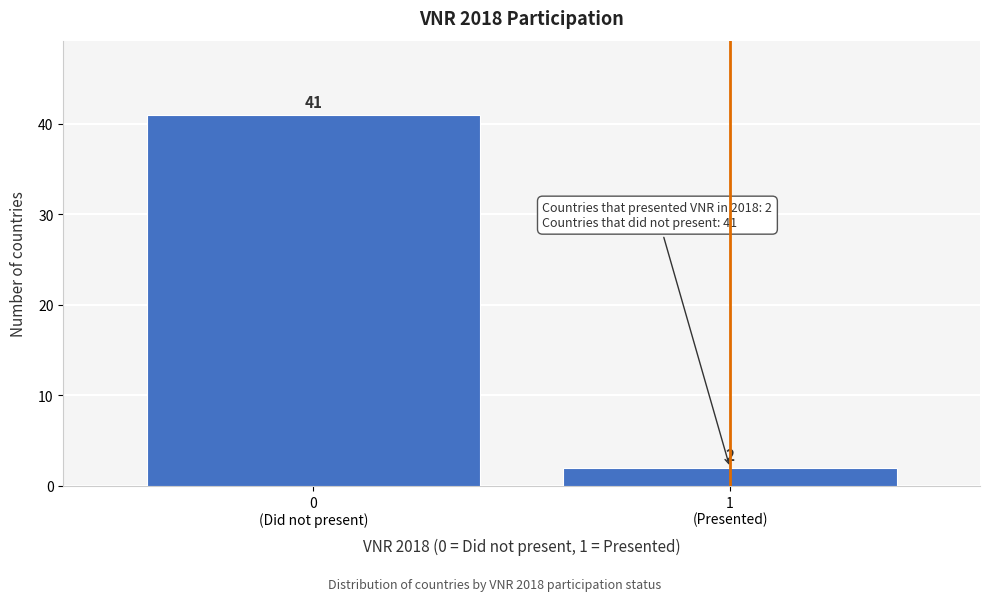

Reading right to left, list all the values displayed in this chart.

2	41